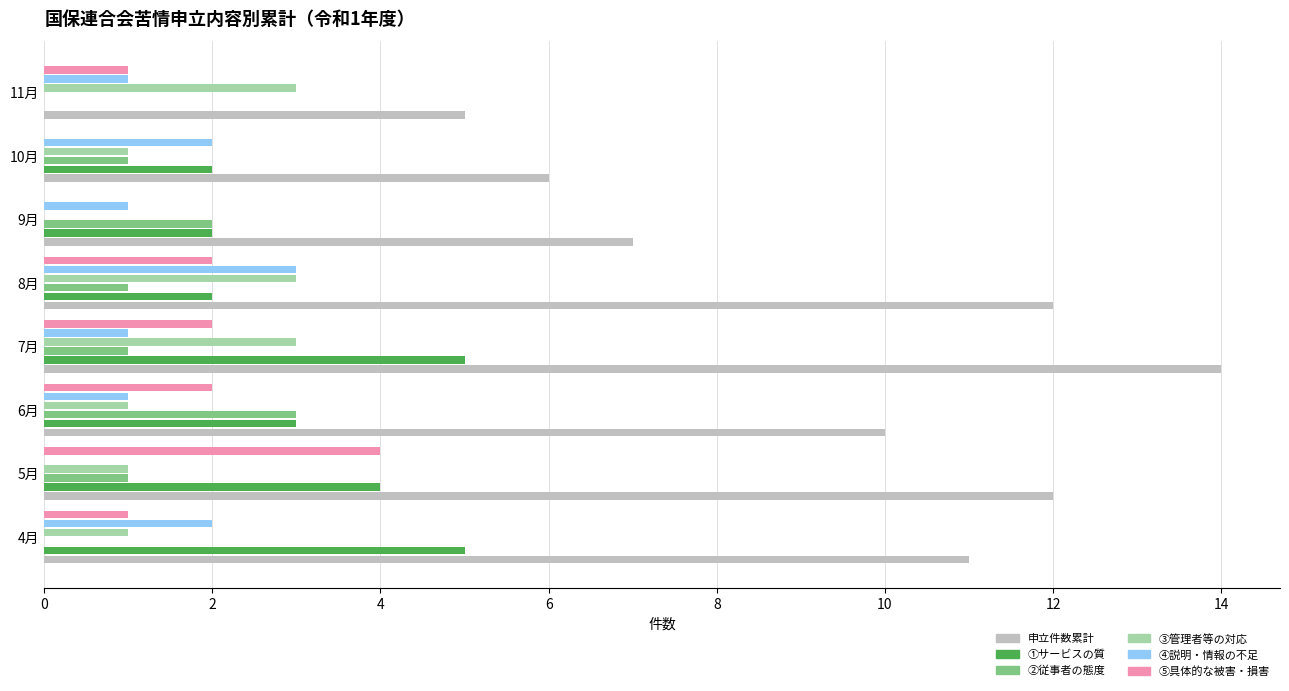

Count the ④説明・情報の不足 values in the range 1 to 2.

6